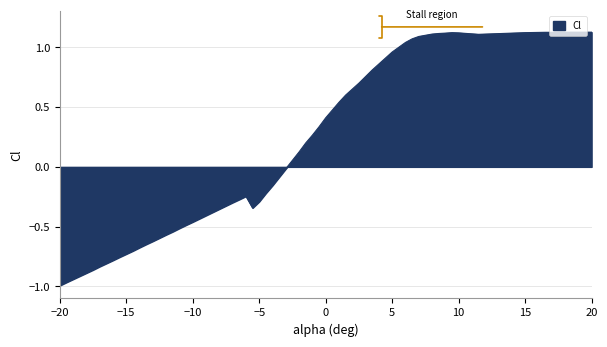

What is the difference between the maximum and minimum values?

2.1